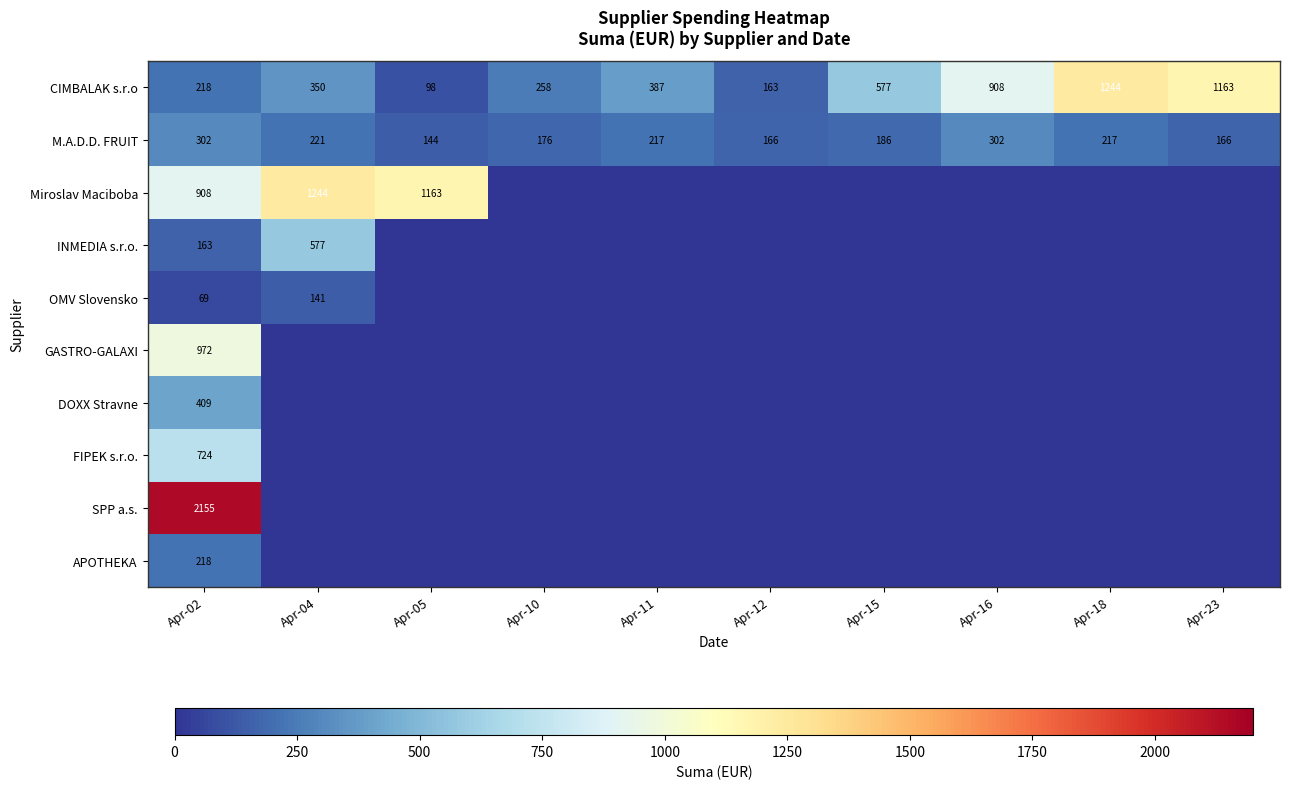

Where is CIMBALAK s.r.o nearest to the value 671?

Apr-15